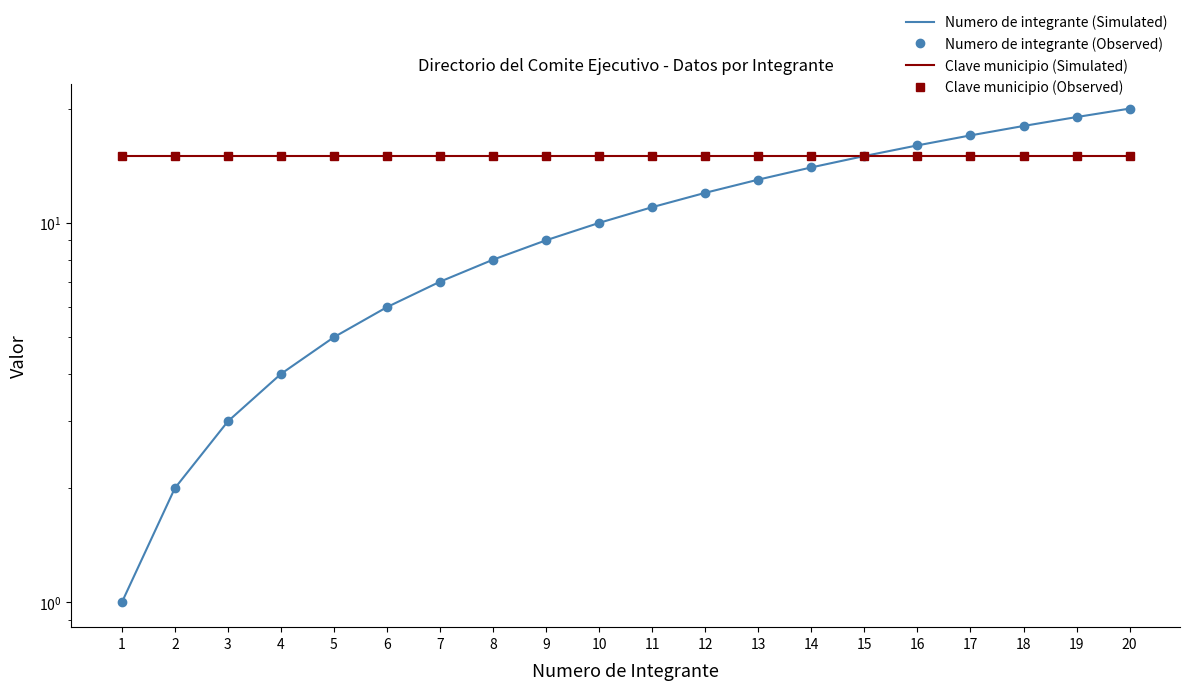

Which series has the largest range (max minus min)?

Numero de integrante (Simulated)